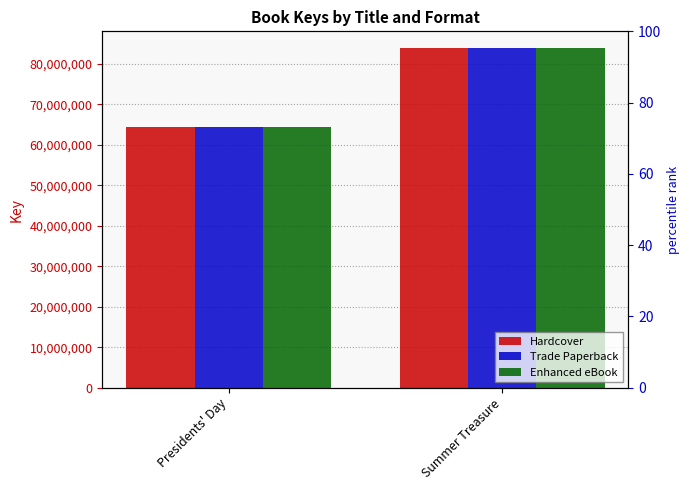

Which series has the largest total across all categories?

Hardcover